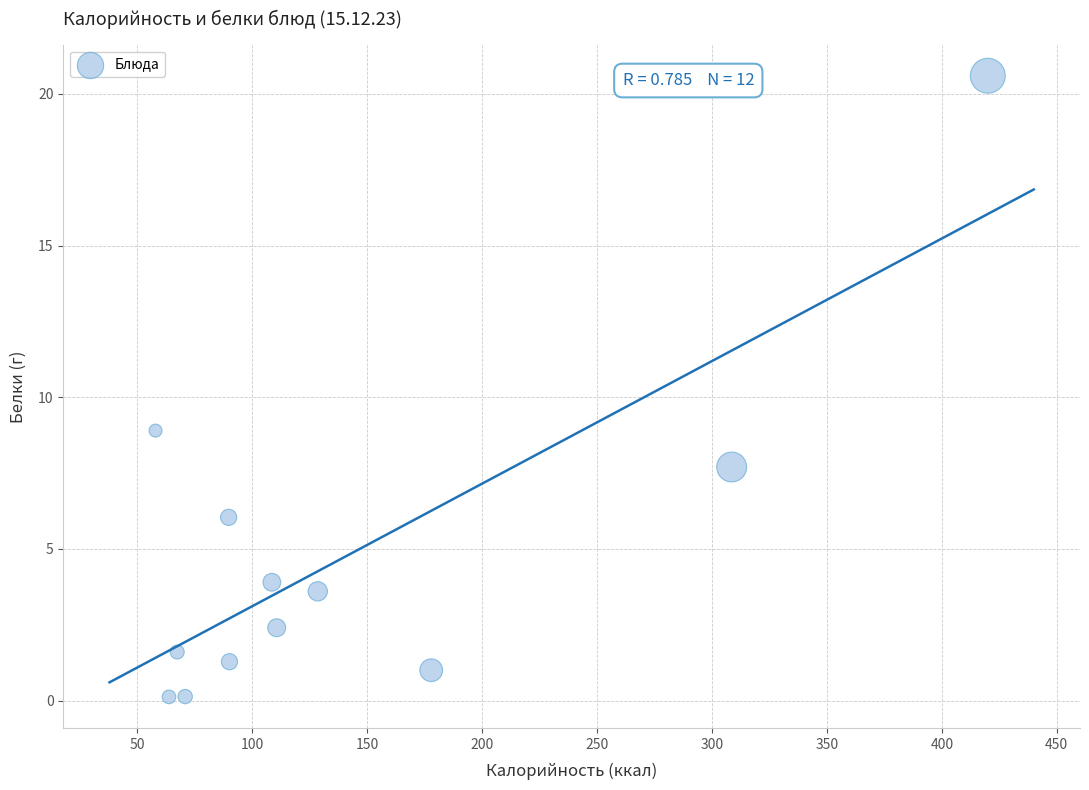

What is the range of Y values (max minus min)?

20.5